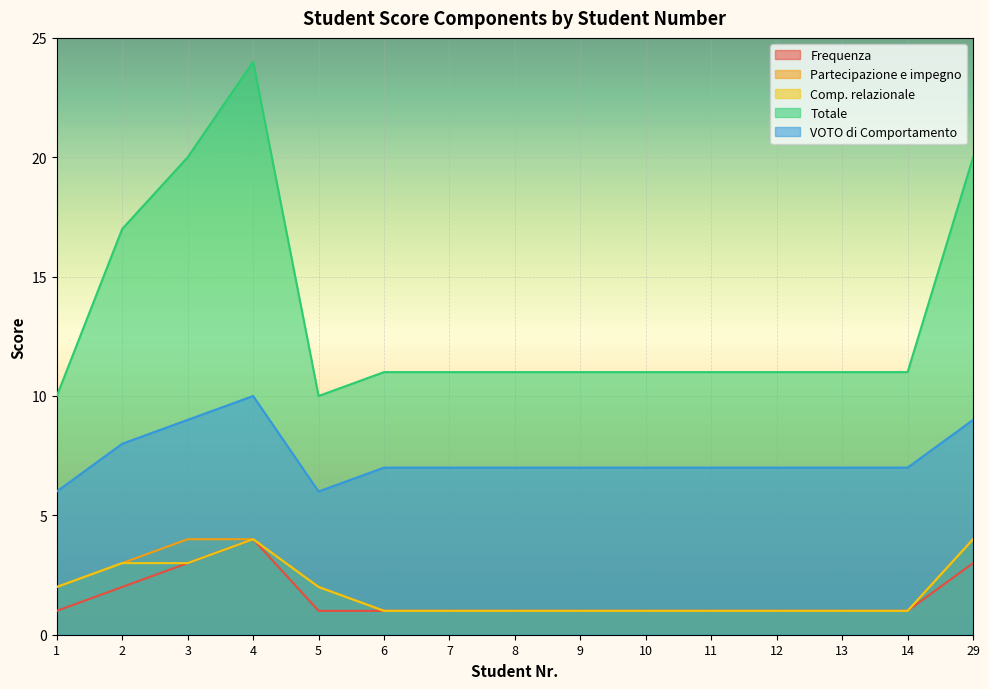

Rank the categories by Partecipazione e impegno value from lowest to highest.

6, 7, 8, 9, 10, 11, 12, 13, 14, 1, 5, 2, 3, 4, 29